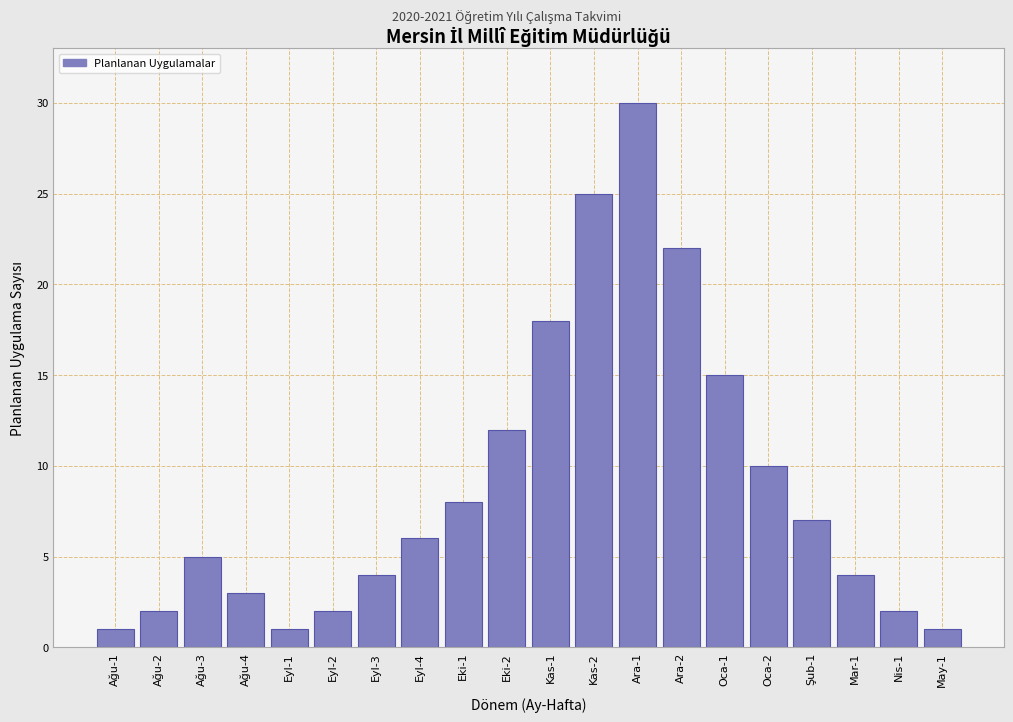

Reading left to right, extract all data points from this chart.

1	2	5	3	1	2	4	6	8	12	18	25	30	22	15	10	7	4	2	1